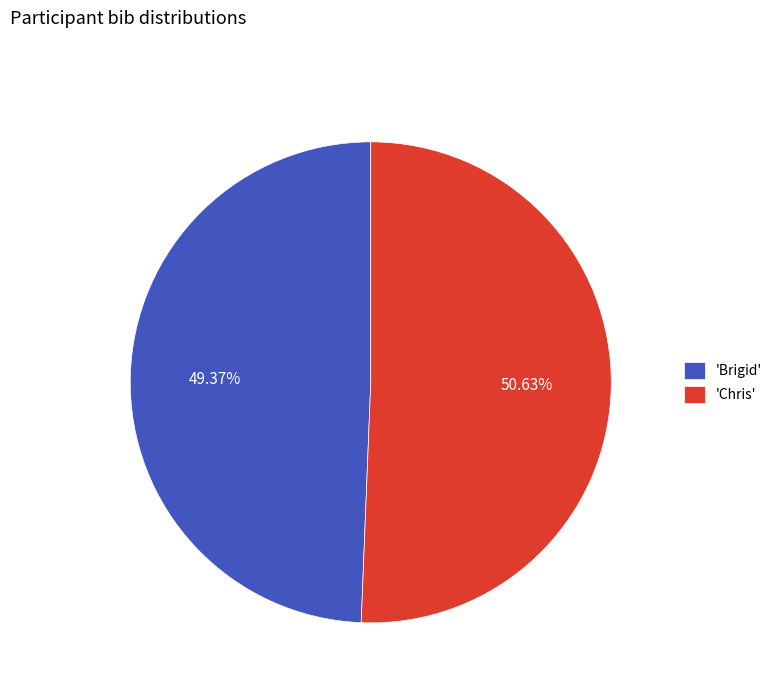

Approximately how many times larger is the value at 'Chris' compared to 'Brigid'?

1.0